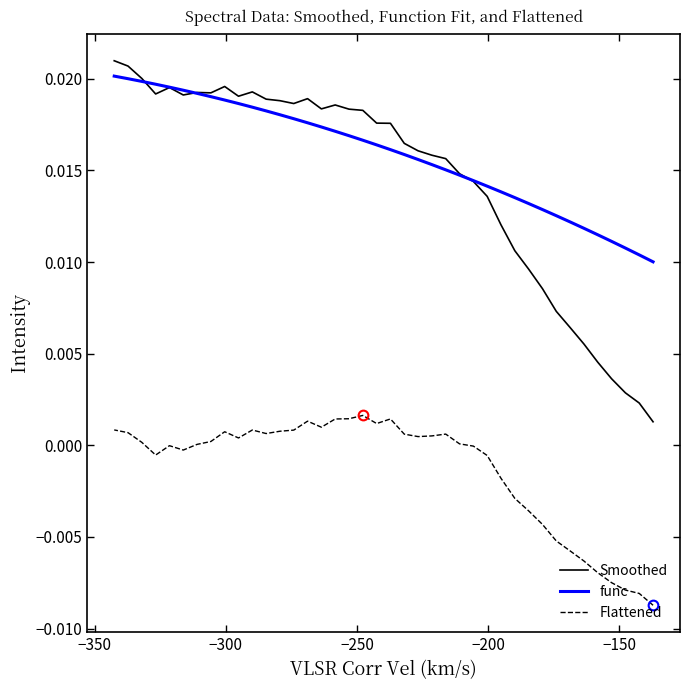

How many lines are shown in the chart?

3